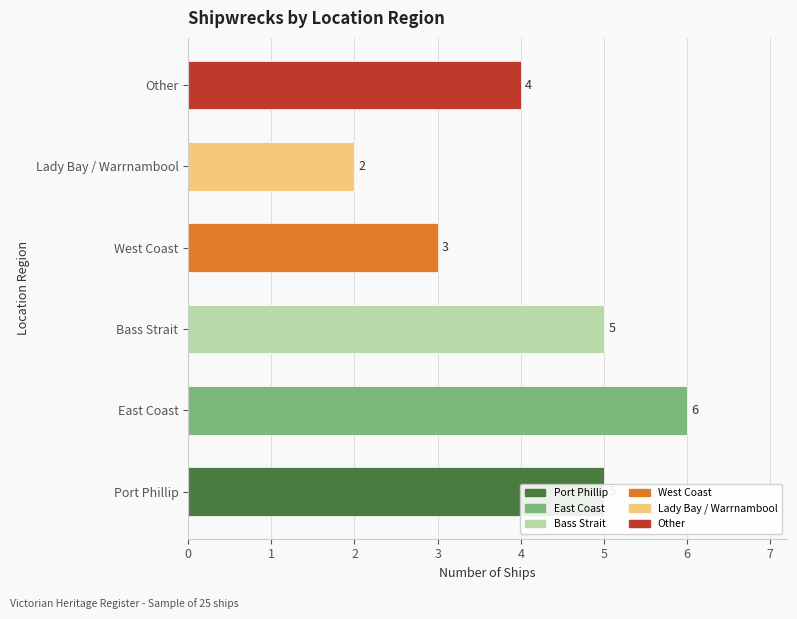

The chart shows a value of 1 at Lady Bay / Warrnambool. True or false?

False